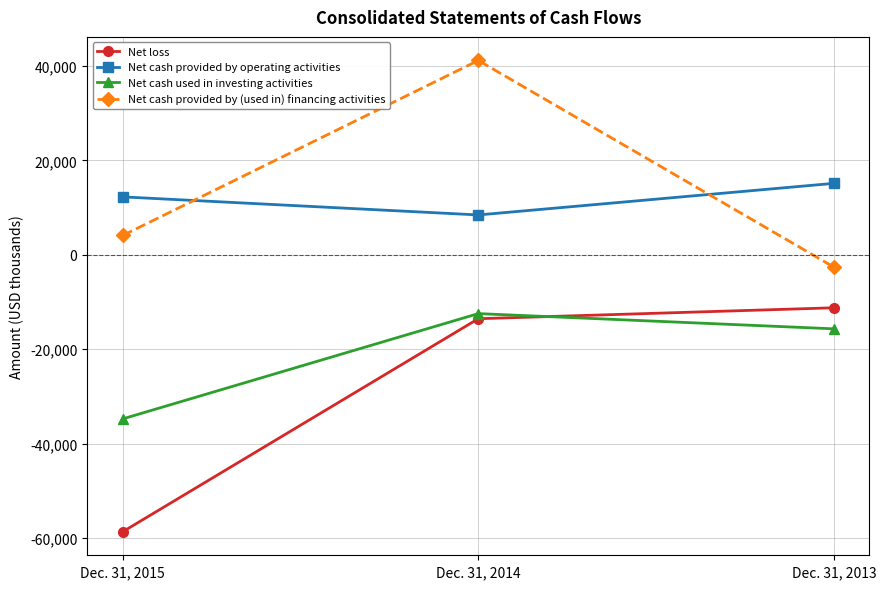

Does the chart display data point markers on the line(s)?

Yes